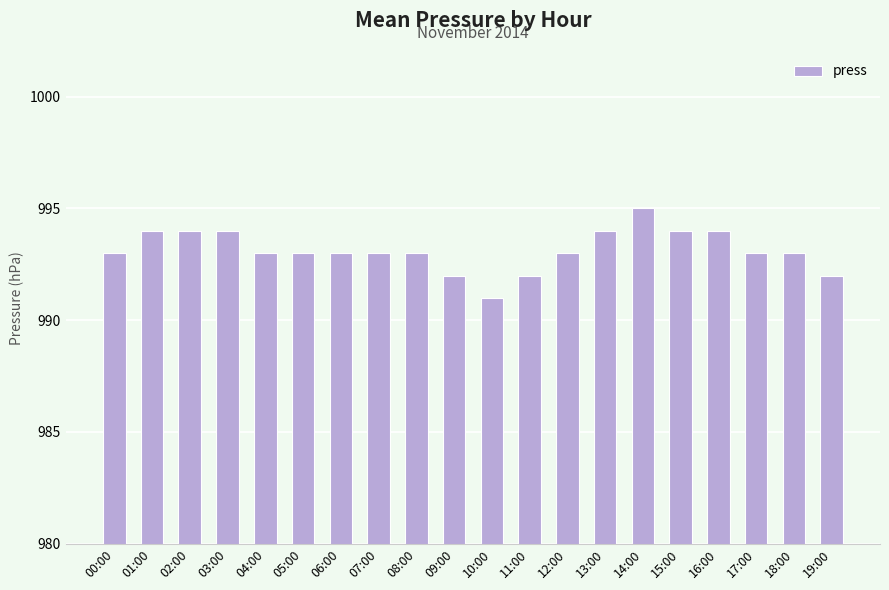

Which category has the highest value across all series?

14:00